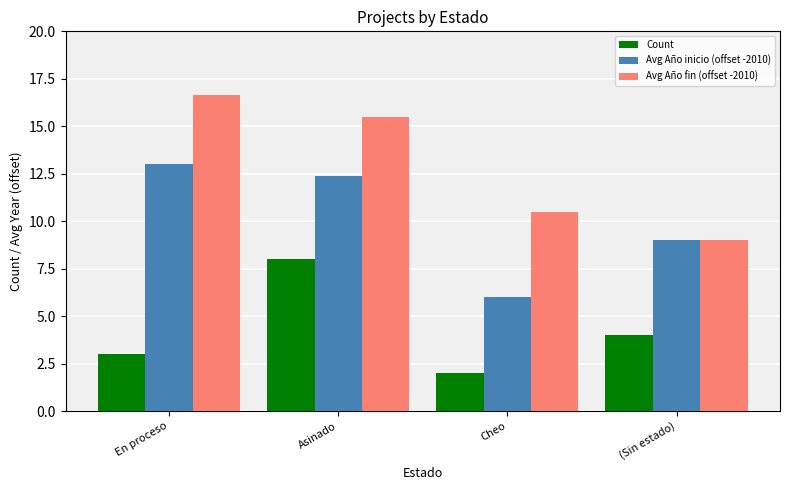

At which category is the sum across all series the highest?

Asinado